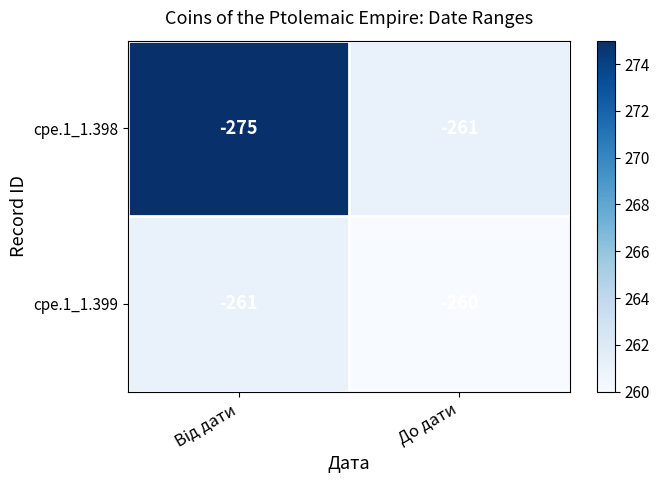

At which category is the sum across all series the highest?

До дати